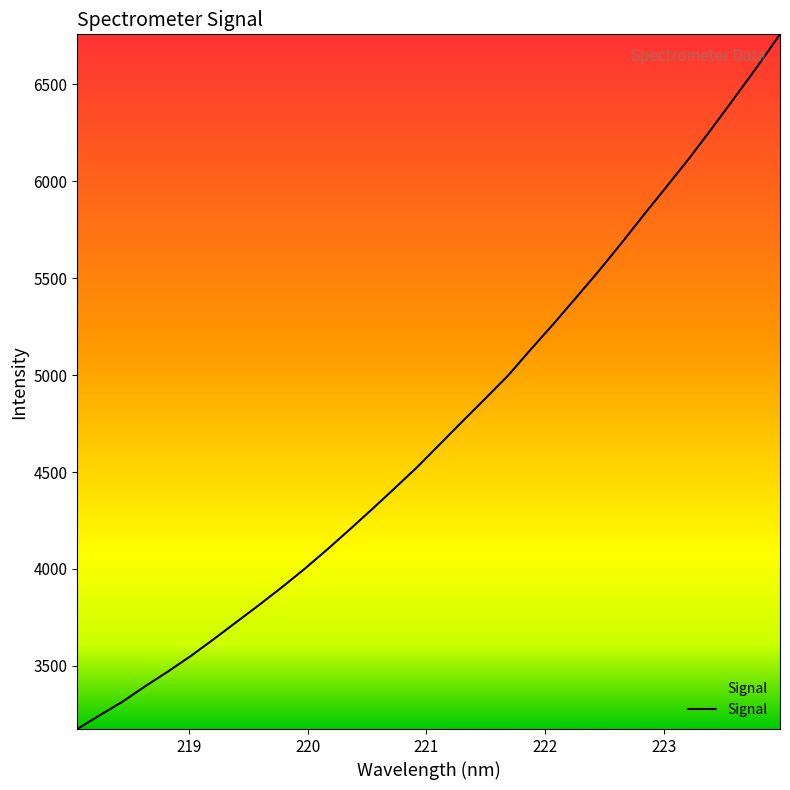

What is the difference between the maximum and minimum values?

3583.6